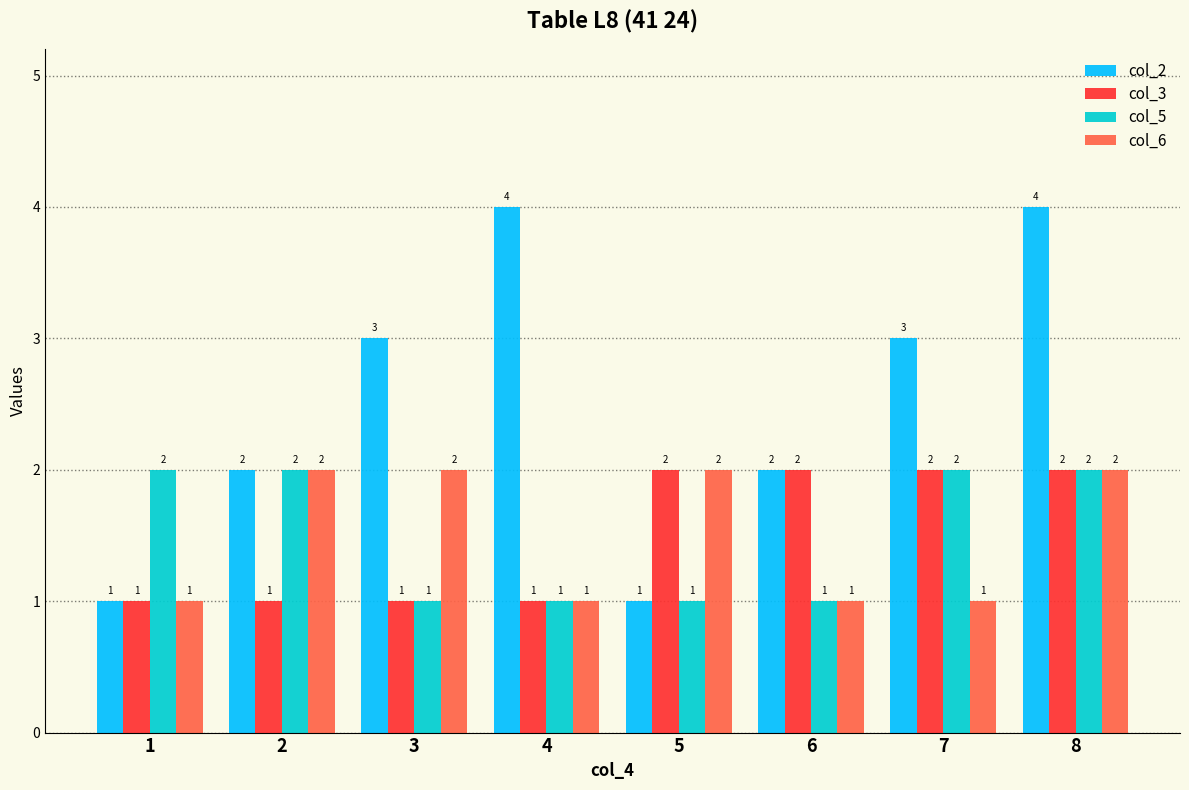

The value of col_6 at 8 is 1. True or false?

False